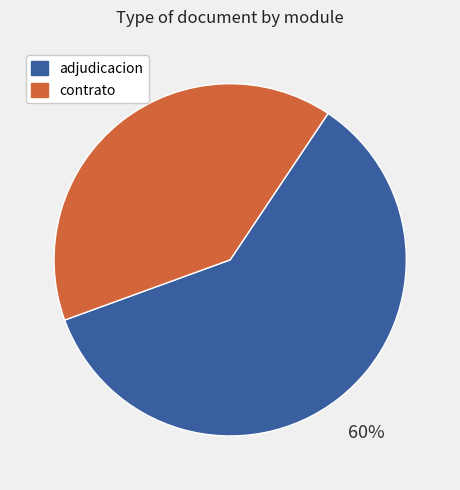

How many slices are in this pie chart?

2